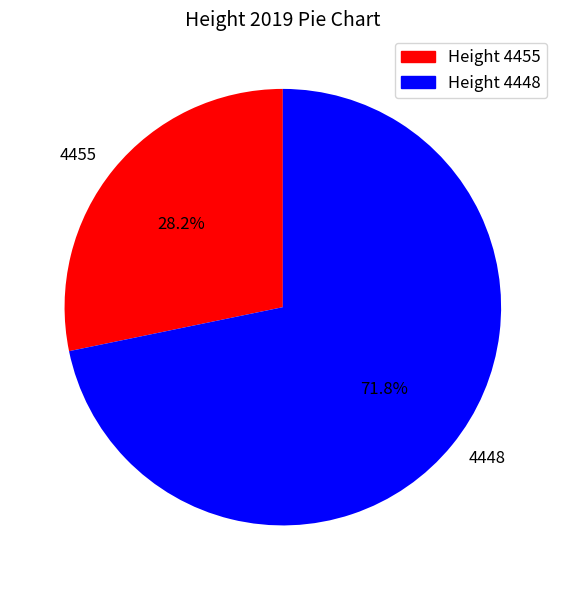

What portion of the pie excludes 4455?

71.8%